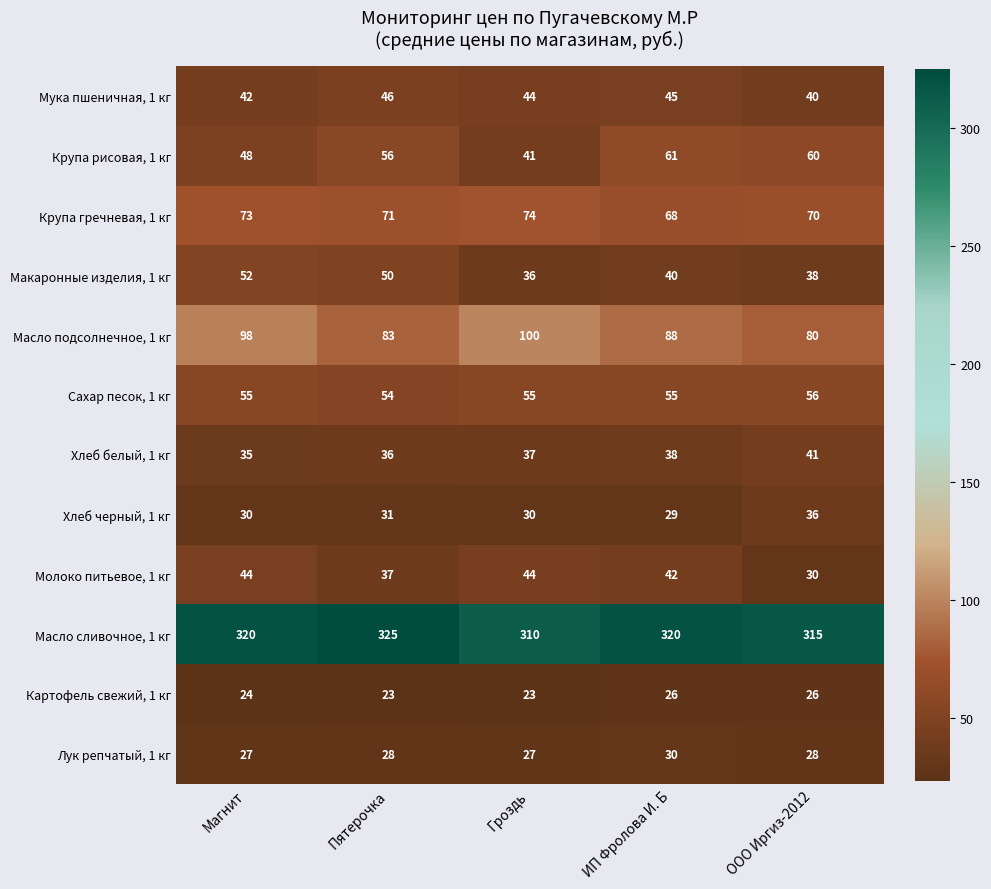

What is the maximum value shown in the chart?

325